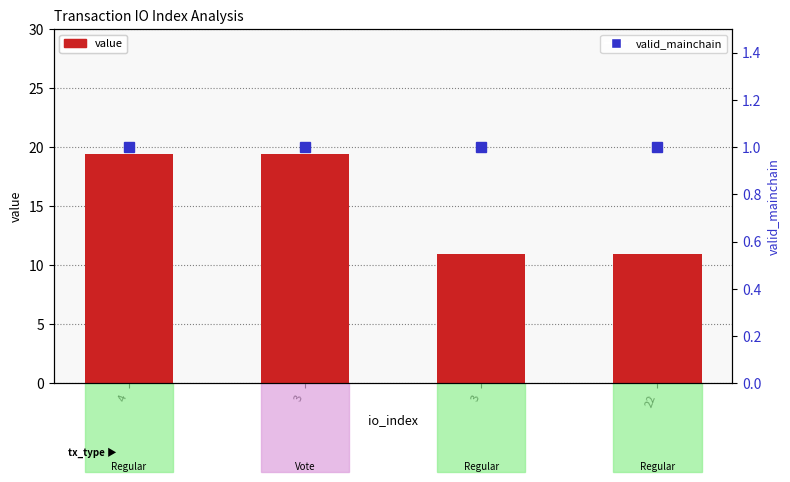

What value does the valid_mainchain series have at 22?

1.0